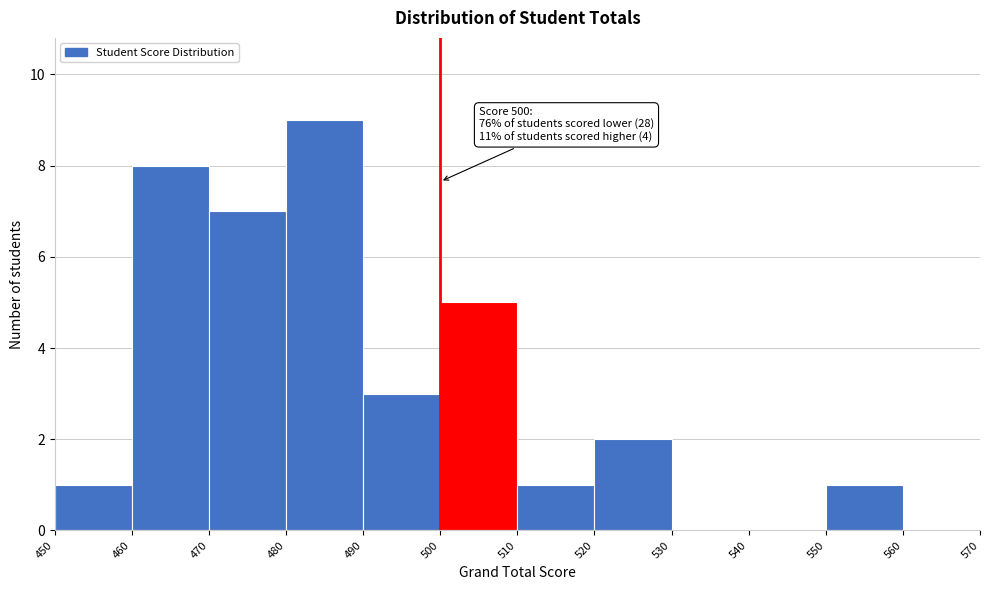

Which range on the x-axis has the tallest bar?

480 to 490